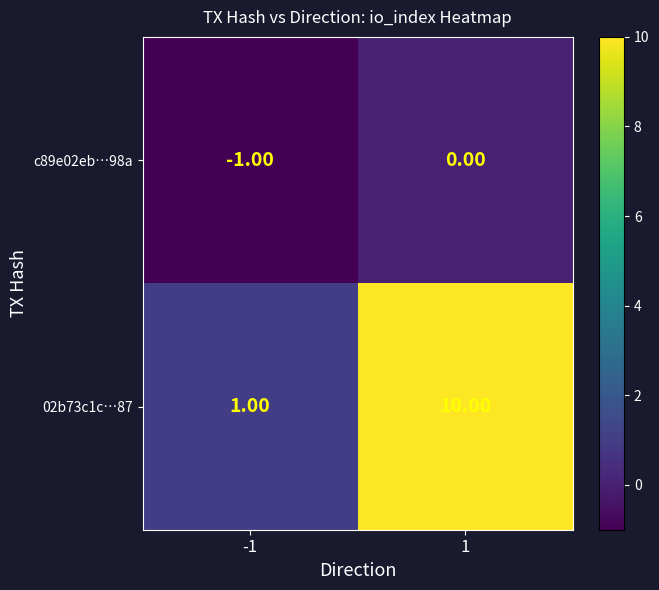

Rank the series at -1 from lowest to highest value.

c89e02eb…98a, 02b73c1c…87